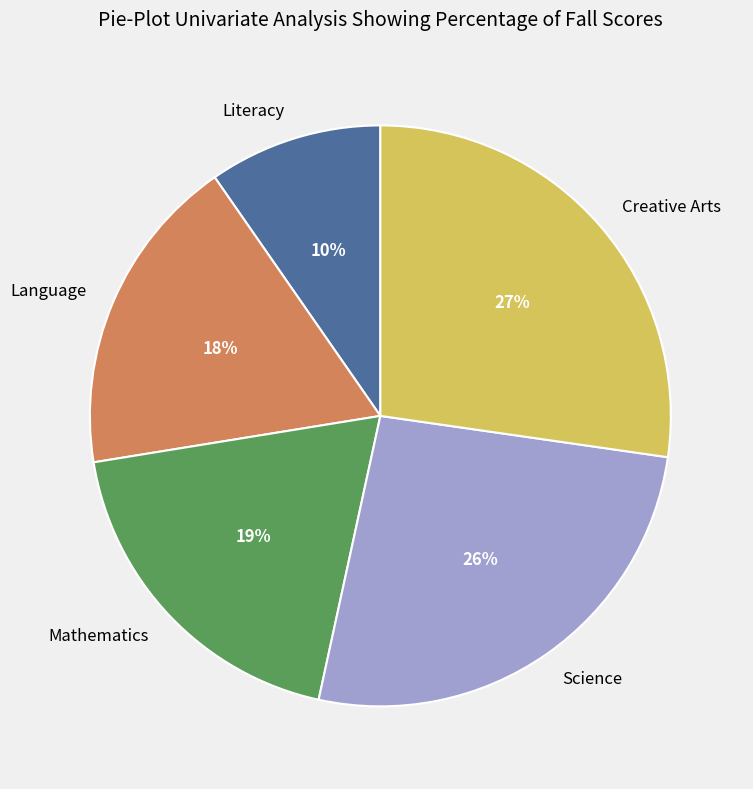

To the nearest percent, what percentage of the pie is Literacy?

10%